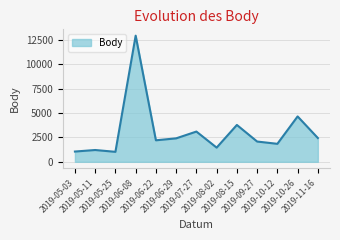

What is the greatest value displayed?

12945